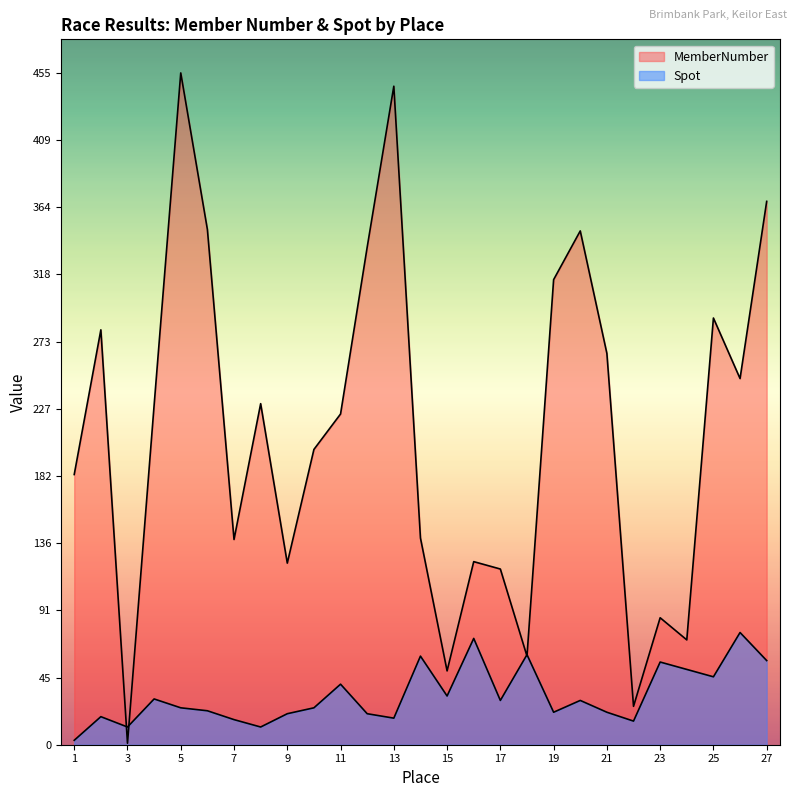

Reading left to right, list all the values displayed in this chart.

MemberNumber: 183	281	1	230	455	349	139	231	123	200	224	337	446	140	50	124	119	60	315	348	265	26	86	71	289	248	368
Spot: 3	19	12	31	25	23	17	12	21	25	41	21	18	60	33	72	30	61	22	30	22	16	56	51	46	76	57